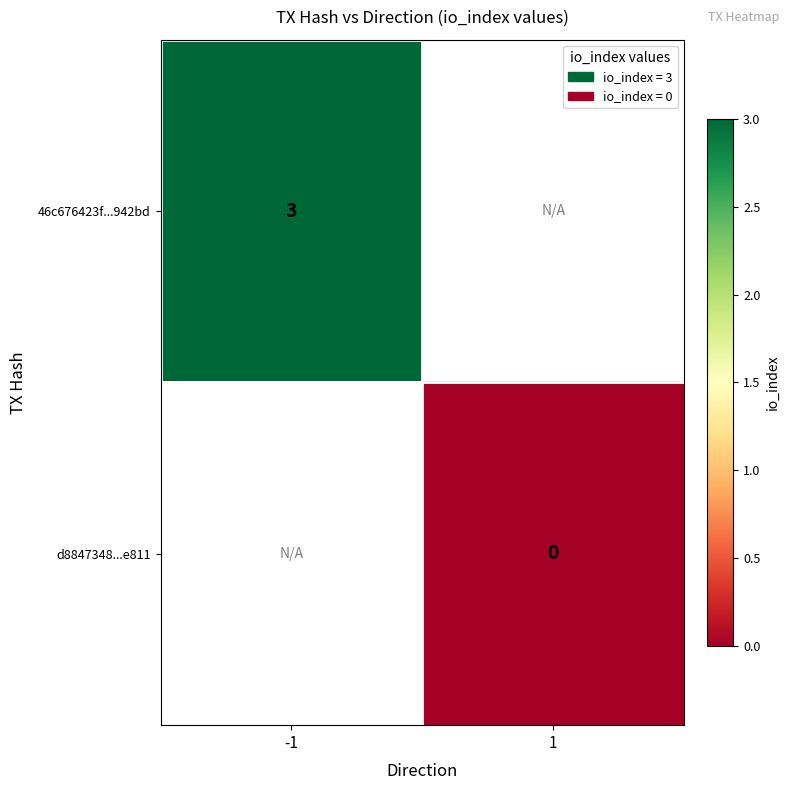

The 46c676423f...942bd series shows 3 at -1. True or false?

True